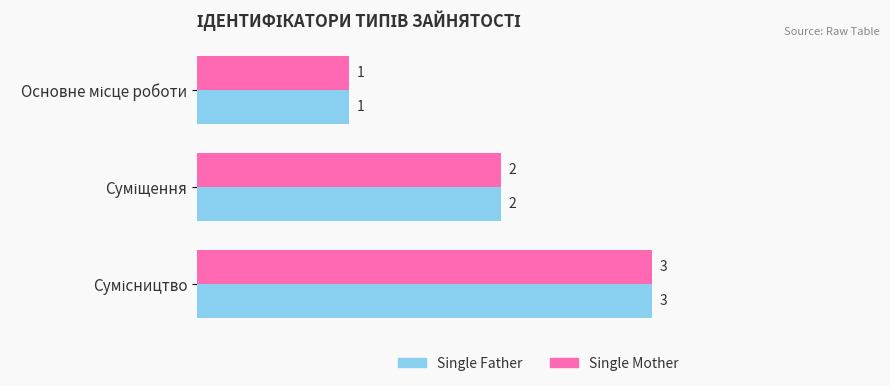

How many distinct data groups are displayed?

2